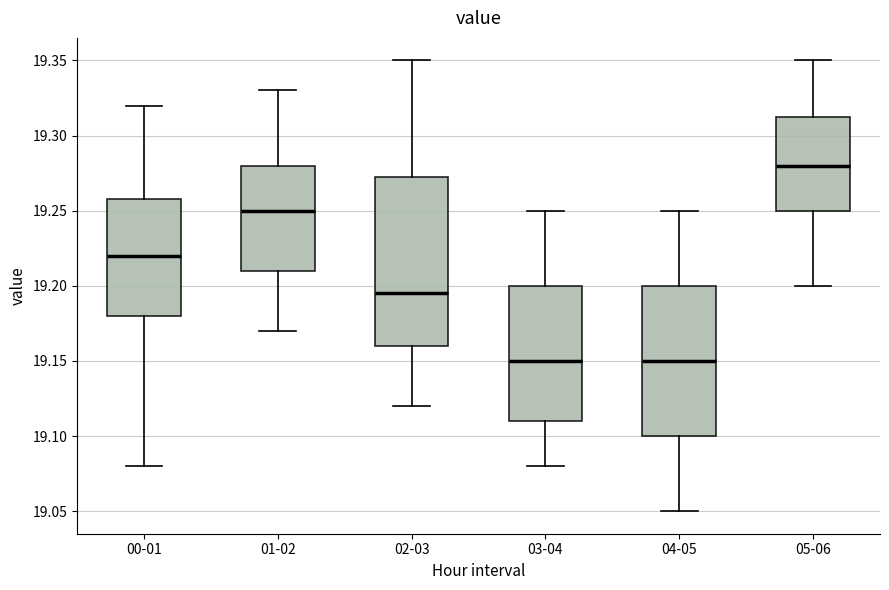

Which box's median line is the highest?

05-06